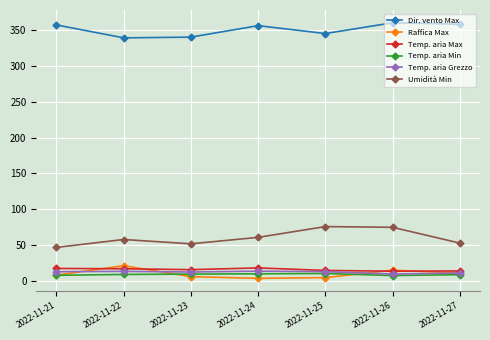

True or false: Temp. aria Grezzo and Umidità Min intersect in this chart.

False